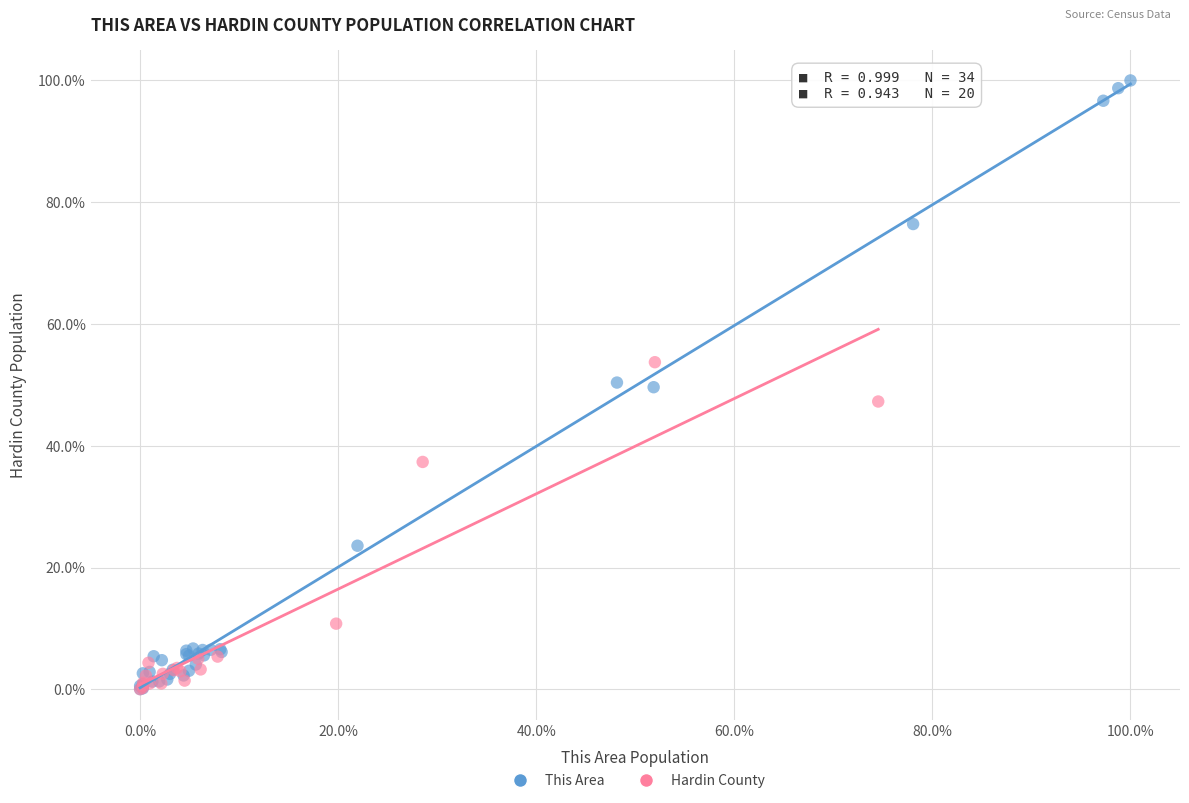

Which series has the largest Y range (max minus min)?

This Area